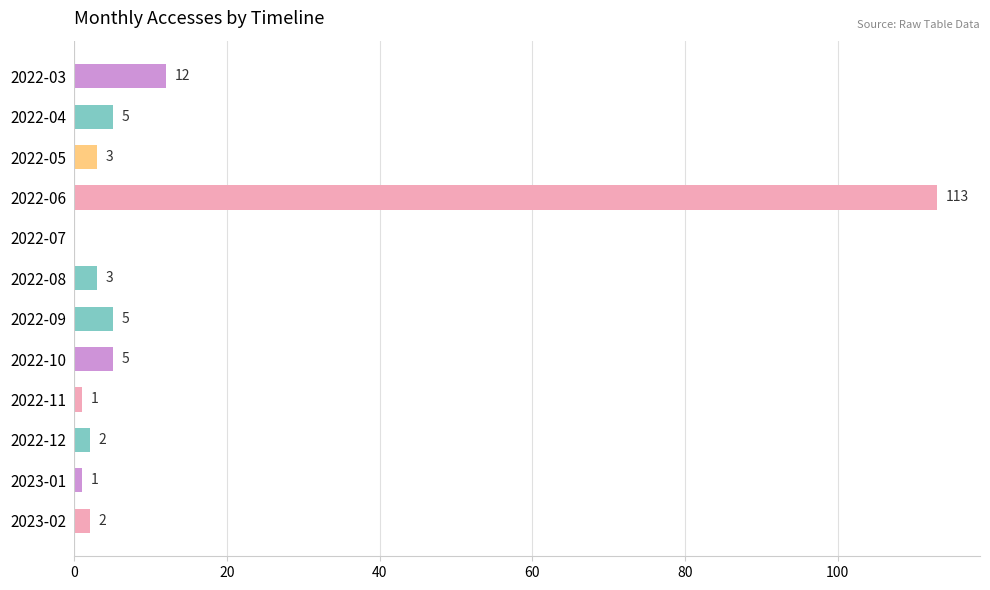

Reading bottom to top, transcribe all the data shown in this chart.

2023-02=2	2023-01=1	2022-12=2	2022-11=1	2022-10=5	2022-09=5	2022-08=3	2022-07=0	2022-06=113	2022-05=3	2022-04=5	2022-03=12